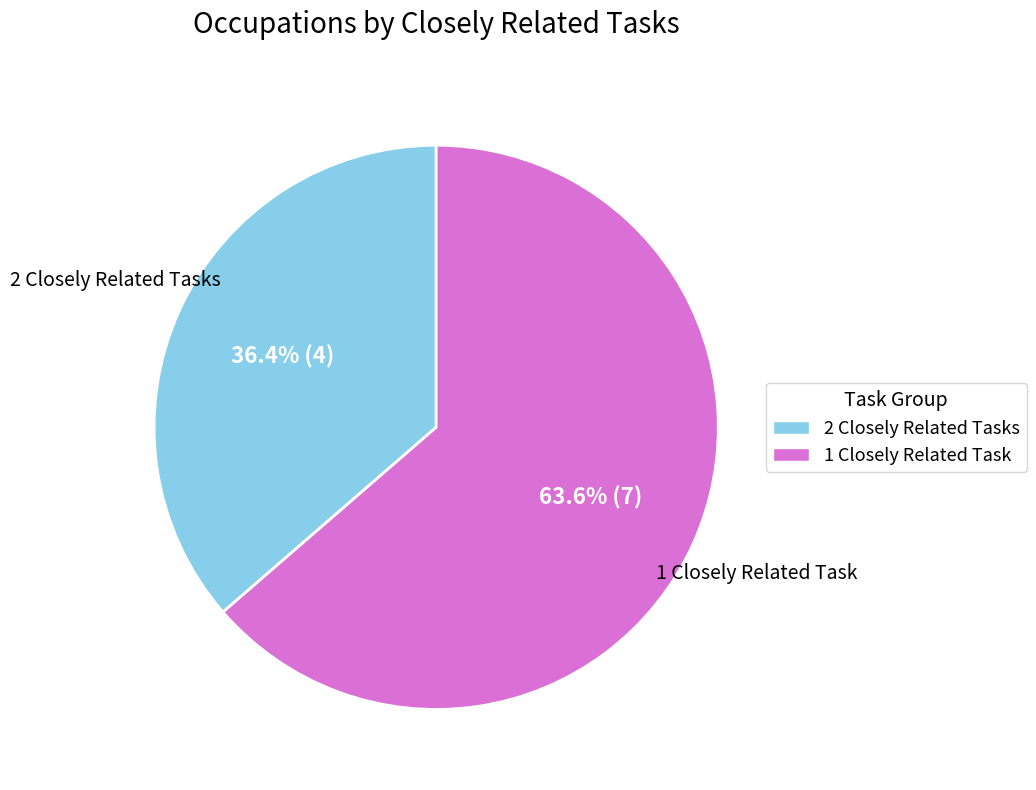

Is there a majority slice in this chart?

Yes